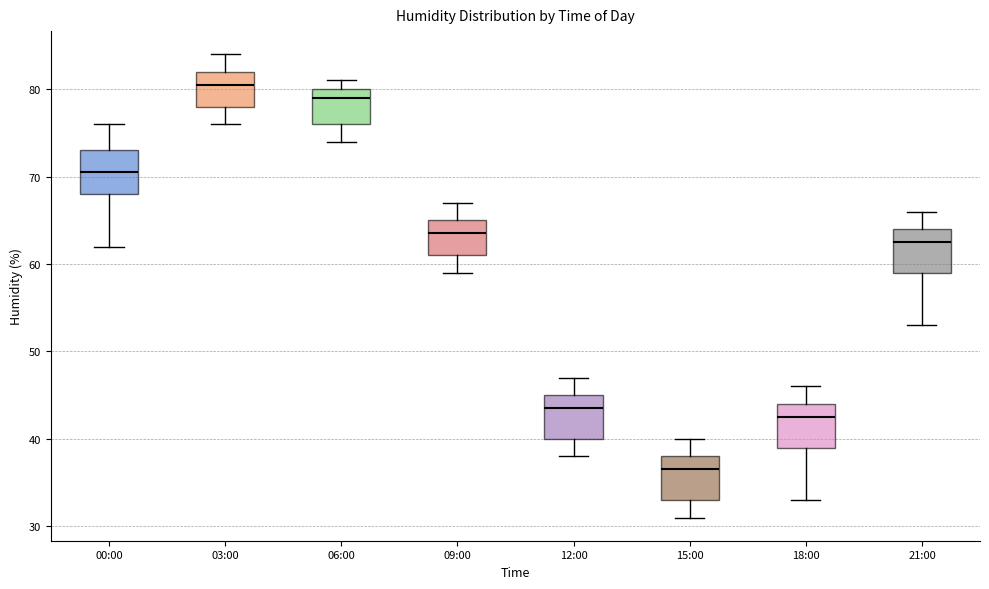

Reading left to right, transcribe this box plot: for each box, give where its median line is, the range the box spans, and where its two whiskers end, as read against the y-axis. The values are not printed on the chart, so give them approximately, as read against the axis.

00:00: median 71, box 68 to 73, whiskers 62 to 76
03:00: median 81, box 78 to 82, whiskers 76 to 84
06:00: median 79, box 76 to 80, whiskers 74 to 81
09:00: median 64, box 61 to 65, whiskers 59 to 67
12:00: median 44, box 40 to 45, whiskers 38 to 47
15:00: median 37, box 33 to 38, whiskers 31 to 40
18:00: median 43, box 39 to 44, whiskers 33 to 46
21:00: median 63, box 59 to 64, whiskers 53 to 66